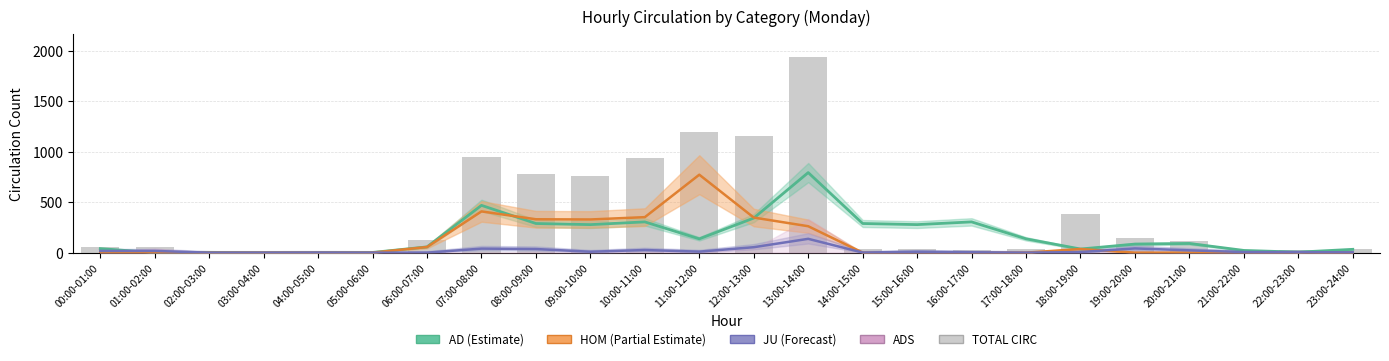

What is the spread (max minus min) of values at 15:00-16:00?

278